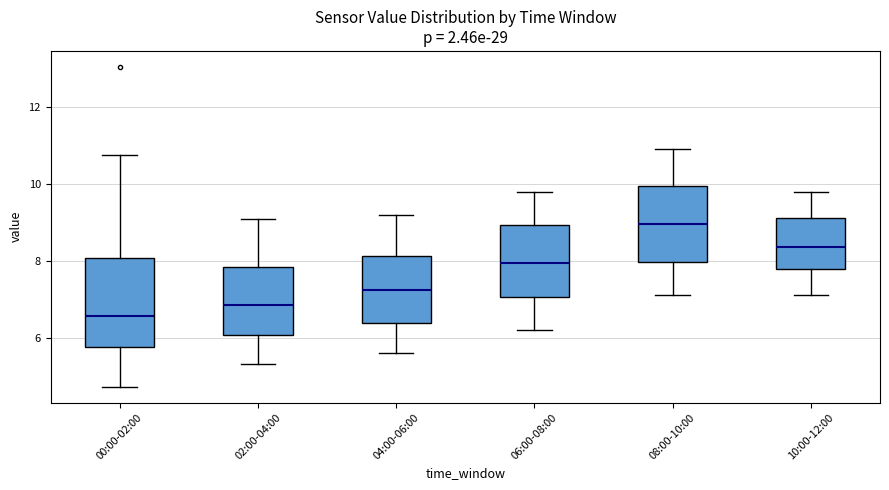

Where does the lower whisker of the box for 08:00-10:00 end on the y-axis? The values are not printed on the chart, so give them approximately, as read against the axis.

7.2